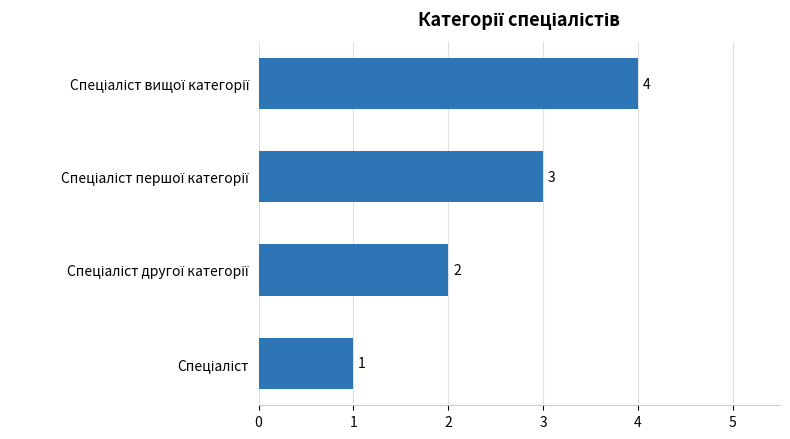

How many values are between 2 and 4?

3